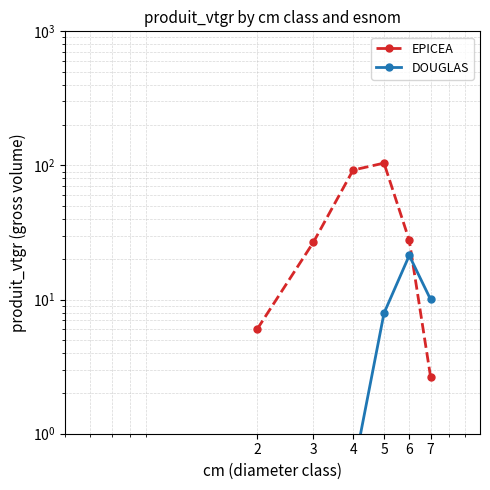

Rank the series at 5 from highest to lowest value.

EPICEA, DOUGLAS